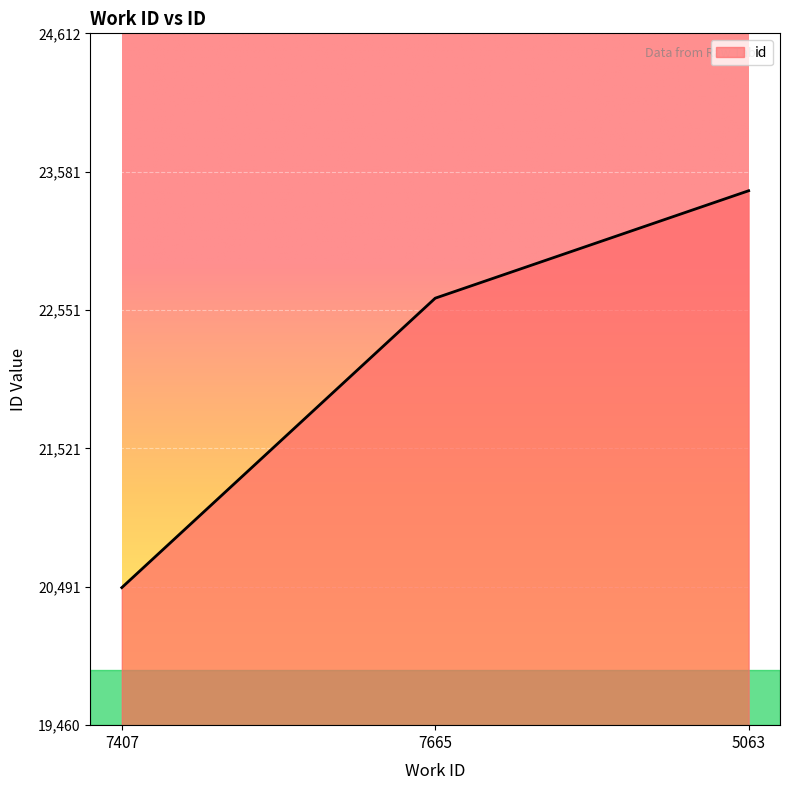

Rank the categories by value from lowest to highest.

7407, 7665, 5063